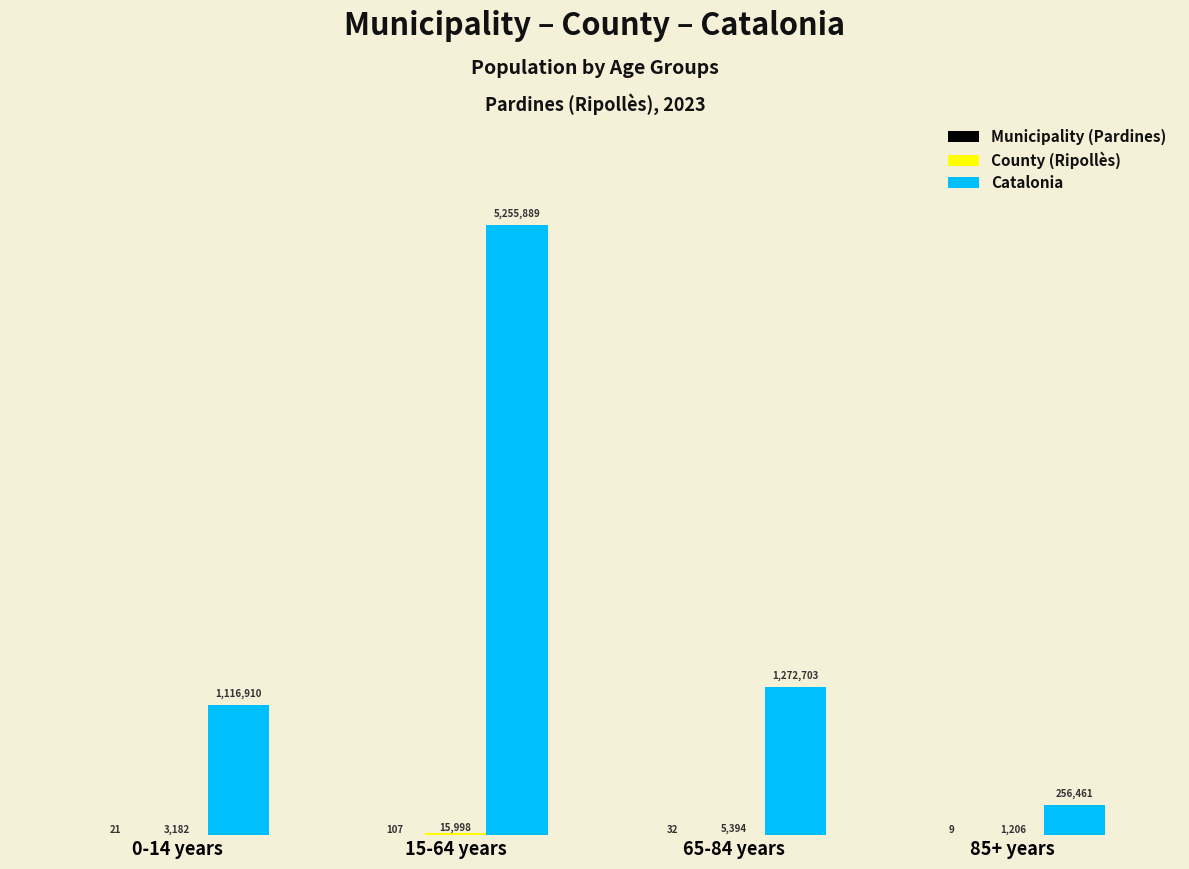

Reading right to left, what are all the values shown in this chart?

Municipality (Pardines): 85+ years=9	65-84 years=32	15-64 years=107	0-14 years=21
County (Ripollès): 85+ years=1206	65-84 years=5394	15-64 years=15998	0-14 years=3182
Catalonia: 85+ years=256461	65-84 years=1272703	15-64 years=5255889	0-14 years=1116910